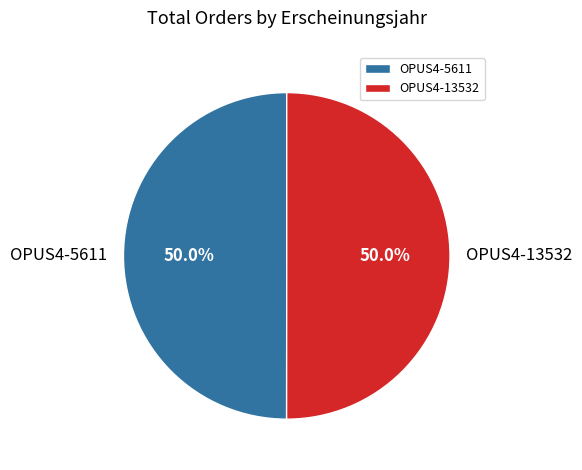

Approximately how many times larger is the value at OPUS4-13532 compared to OPUS4-5611?

1.0